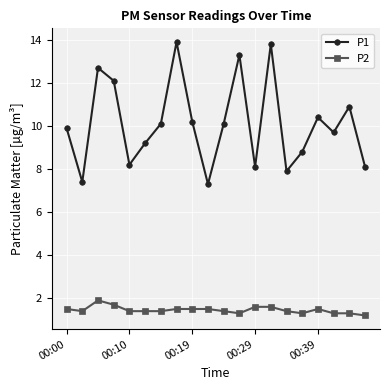

True or false: P2 has more than 0 points higher than both neighbors.

True